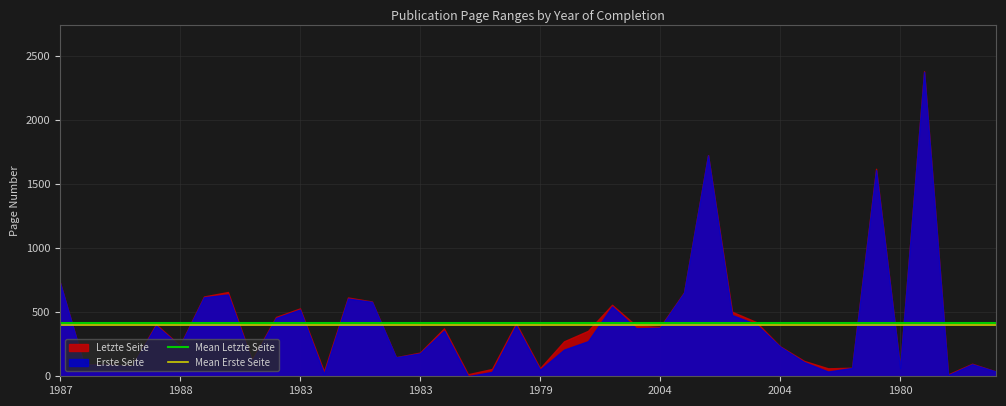

How many series are shown in this chart?

2